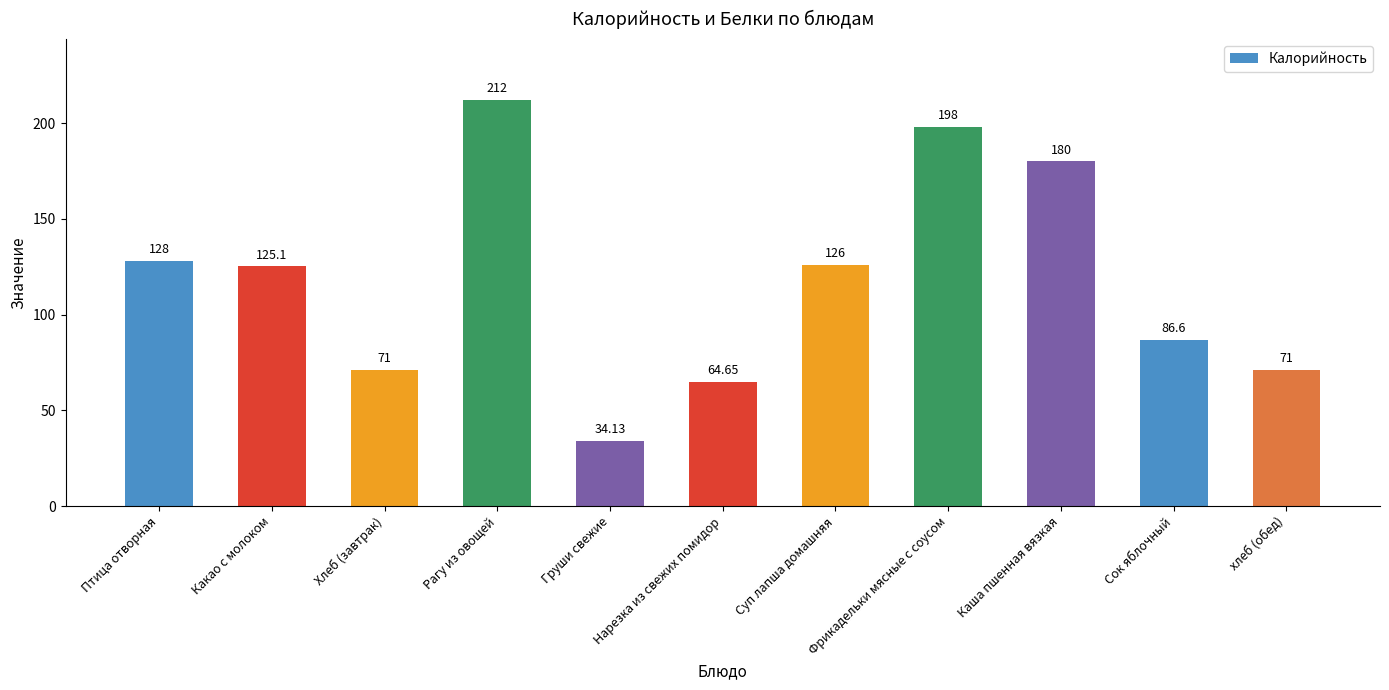

How many bars are there in total?

11